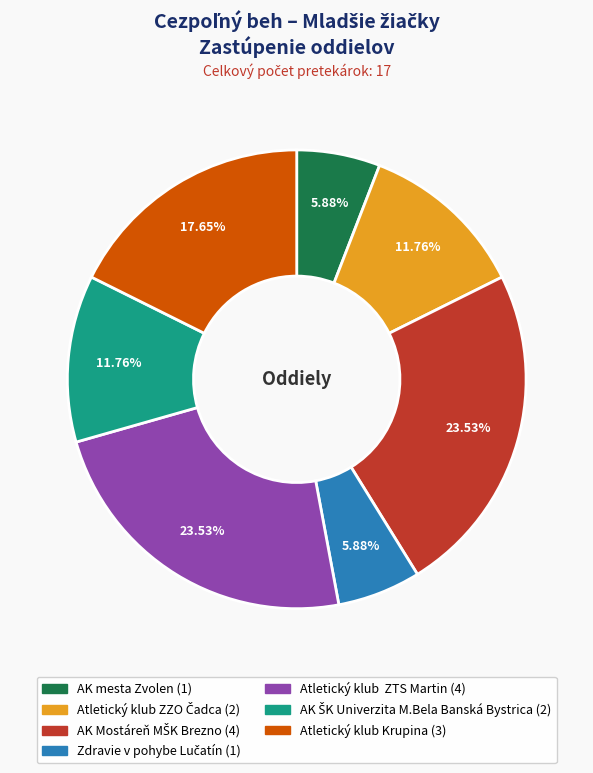

Does any single category account for the majority?

No